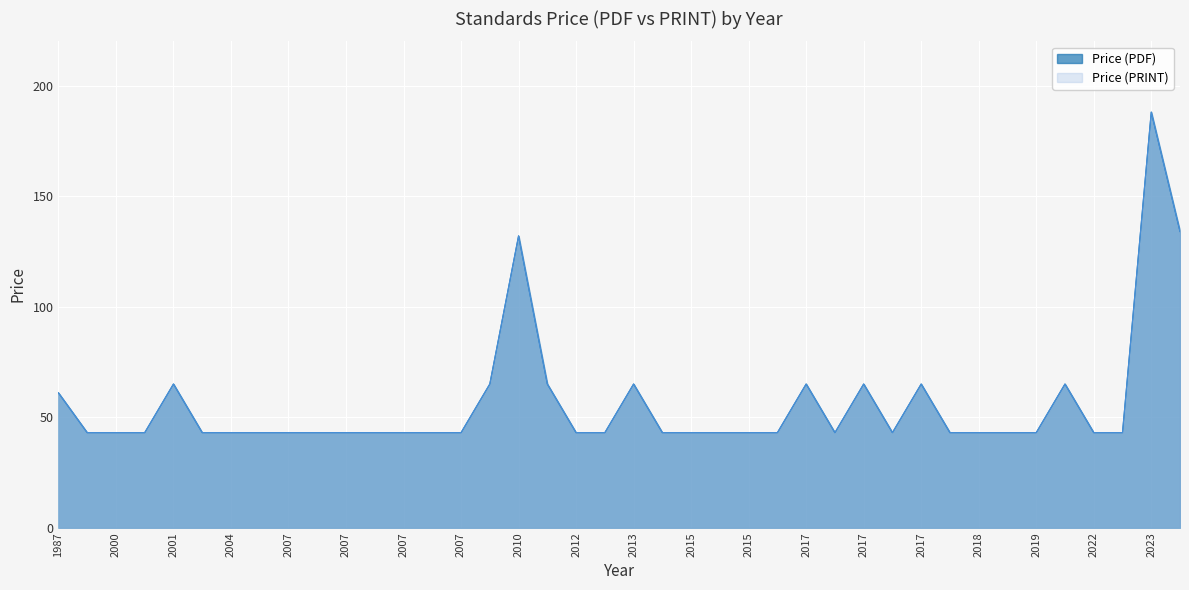

Between 2000 and 2019, which series saw the biggest shift?

Price (PDF)